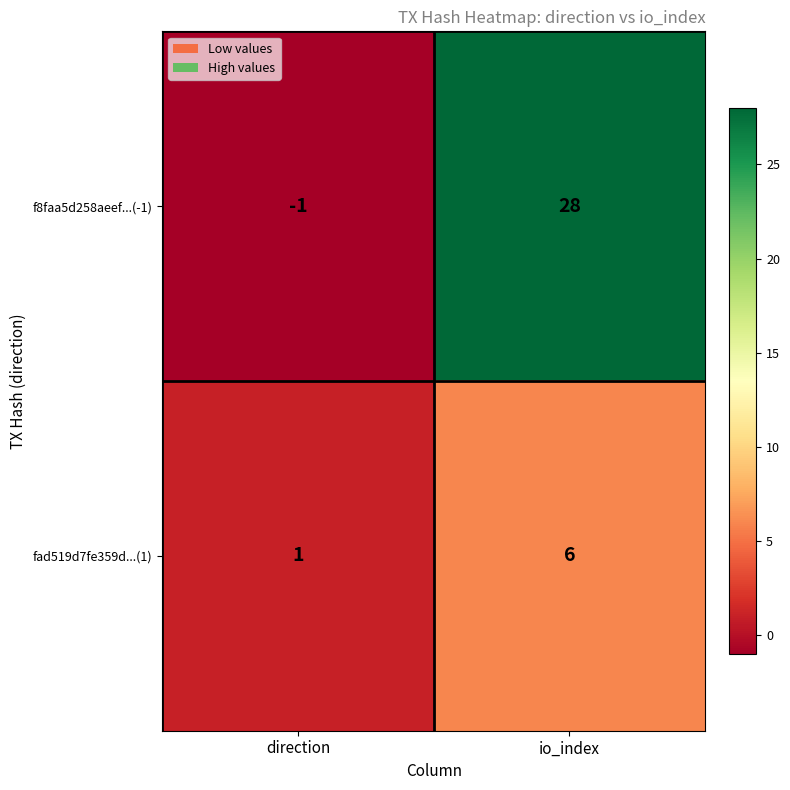

True or false: f8faa5d258aeef...(-1) has a value of 48 at io_index.

False